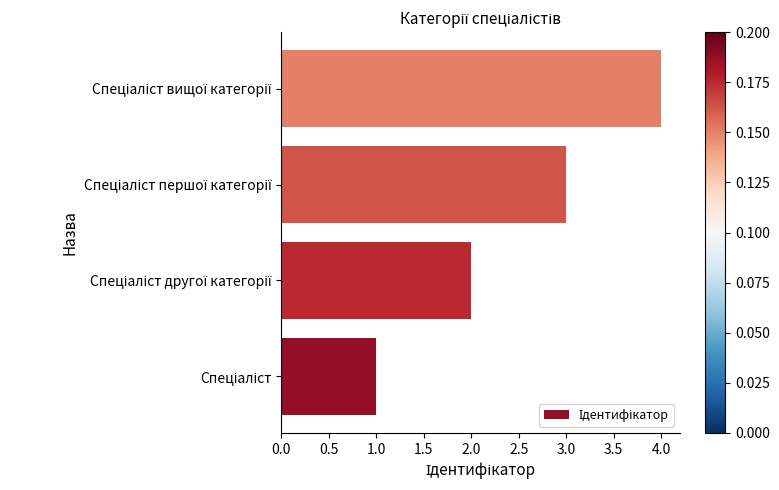

What is the maximum value shown in the chart?

4